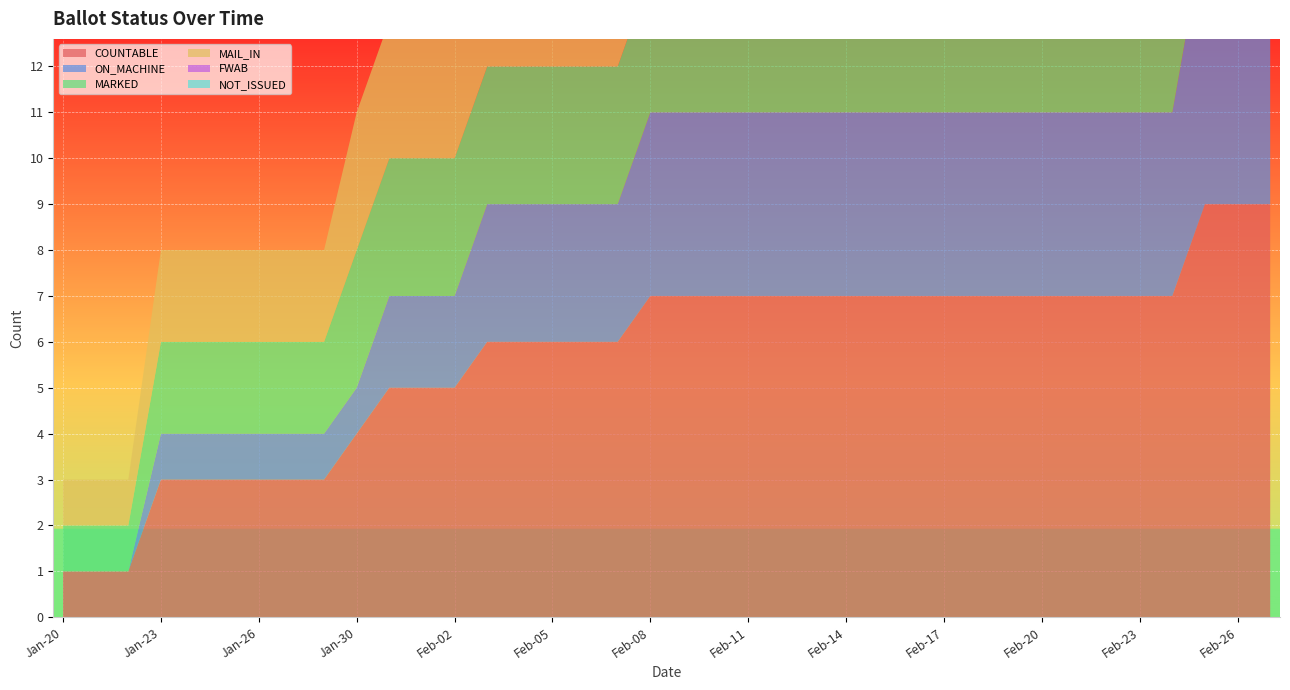

Reading left to right, transcribe all the data shown in this chart.

COUNTABLE: Jan-20=1	Jan-21=1	Jan-22=1	Jan-23=3	Jan-24=3	Jan-25=3	Jan-26=3	Jan-27=3	Jan-29=3	Jan-30=4	Jan-31=5	Feb-01=5	Feb-02=5	Feb-03=6	Feb-04=6	Feb-05=6	Feb-06=6	Feb-07=6	Feb-08=7	Feb-09=7	Feb-10=7	Feb-11=7	Feb-12=7	Feb-13=7	Feb-14=7	Feb-15=7	Feb-16=7	Feb-17=7	Feb-18=7	Feb-19=7	Feb-20=7	Feb-21=7	Feb-22=7	Feb-23=7	Feb-24=7	Feb-25=9	Feb-26=9	Feb-27=9
ON_MACHINE: Jan-20=0	Jan-21=0	Jan-22=0	Jan-23=1	Jan-24=1	Jan-25=1	Jan-26=1	Jan-27=1	Jan-29=1	Jan-30=1	Jan-31=2	Feb-01=2	Feb-02=2	Feb-03=3	Feb-04=3	Feb-05=3	Feb-06=3	Feb-07=3	Feb-08=4	Feb-09=4	Feb-10=4	Feb-11=4	Feb-12=4	Feb-13=4	Feb-14=4	Feb-15=4	Feb-16=4	Feb-17=4	Feb-18=4	Feb-19=4	Feb-20=4	Feb-21=4	Feb-22=4	Feb-23=4	Feb-24=4	Feb-25=6	Feb-26=6	Feb-27=6
MARKED: Jan-20=1	Jan-21=1	Jan-22=1	Jan-23=2	Jan-24=2	Jan-25=2	Jan-26=2	Jan-27=2	Jan-29=2	Jan-30=3	Jan-31=3	Feb-01=3	Feb-02=3	Feb-03=3	Feb-04=3	Feb-05=3	Feb-06=3	Feb-07=3	Feb-08=3	Feb-09=3	Feb-10=3	Feb-11=3	Feb-12=3	Feb-13=3	Feb-14=3	Feb-15=3	Feb-16=3	Feb-17=3	Feb-18=3	Feb-19=3	Feb-20=3	Feb-21=3	Feb-22=3	Feb-23=3	Feb-24=3	Feb-25=3	Feb-26=3	Feb-27=3
MAIL_IN: Jan-20=1	Jan-21=1	Jan-22=1	Jan-23=2	Jan-24=2	Jan-25=2	Jan-26=2	Jan-27=2	Jan-29=2	Jan-30=3	Jan-31=3	Feb-01=3	Feb-02=3	Feb-03=3	Feb-04=3	Feb-05=3	Feb-06=3	Feb-07=3	Feb-08=3	Feb-09=3	Feb-10=3	Feb-11=3	Feb-12=3	Feb-13=3	Feb-14=3	Feb-15=3	Feb-16=3	Feb-17=3	Feb-18=3	Feb-19=3	Feb-20=3	Feb-21=3	Feb-22=3	Feb-23=3	Feb-24=3	Feb-25=3	Feb-26=3	Feb-27=3
FWAB: Jan-20=0	Jan-21=0	Jan-22=0	Jan-23=0	Jan-24=0	Jan-25=0	Jan-26=0	Jan-27=0	Jan-29=0	Jan-30=0	Jan-31=0	Feb-01=0	Feb-02=0	Feb-03=0	Feb-04=0	Feb-05=0	Feb-06=0	Feb-07=0	Feb-08=0	Feb-09=0	Feb-10=0	Feb-11=0	Feb-12=0	Feb-13=0	Feb-14=0	Feb-15=0	Feb-16=0	Feb-17=0	Feb-18=0	Feb-19=0	Feb-20=0	Feb-21=0	Feb-22=0	Feb-23=0	Feb-24=0	Feb-25=0	Feb-26=0	Feb-27=0
NOT_ISSUED: Jan-20=0	Jan-21=0	Jan-22=0	Jan-23=0	Jan-24=0	Jan-25=0	Jan-26=0	Jan-27=0	Jan-29=0	Jan-30=0	Jan-31=0	Feb-01=0	Feb-02=0	Feb-03=0	Feb-04=0	Feb-05=0	Feb-06=0	Feb-07=0	Feb-08=0	Feb-09=0	Feb-10=0	Feb-11=0	Feb-12=0	Feb-13=0	Feb-14=0	Feb-15=0	Feb-16=0	Feb-17=0	Feb-18=0	Feb-19=0	Feb-20=0	Feb-21=0	Feb-22=0	Feb-23=0	Feb-24=0	Feb-25=0	Feb-26=0	Feb-27=0